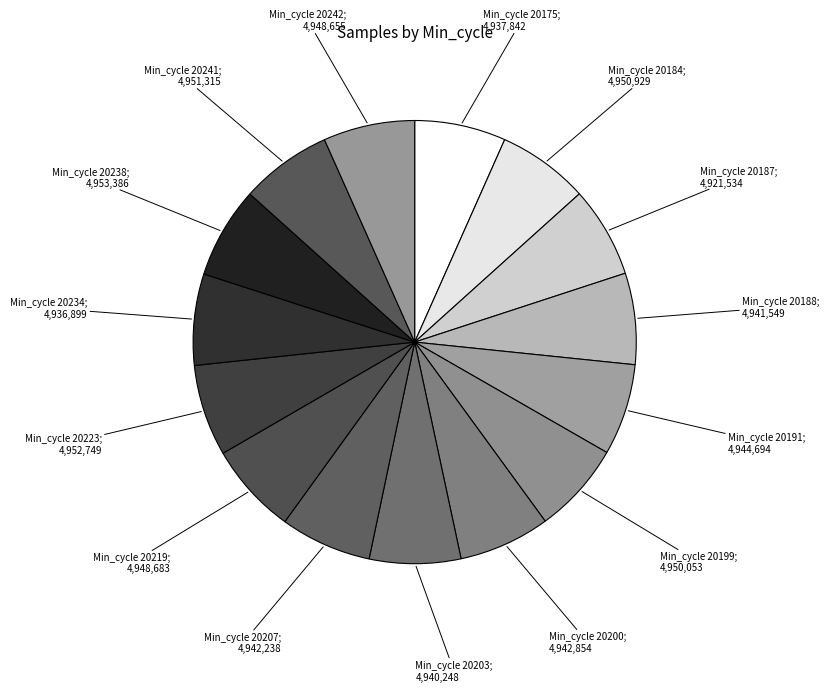

What is the largest slice in the pie chart?

20238